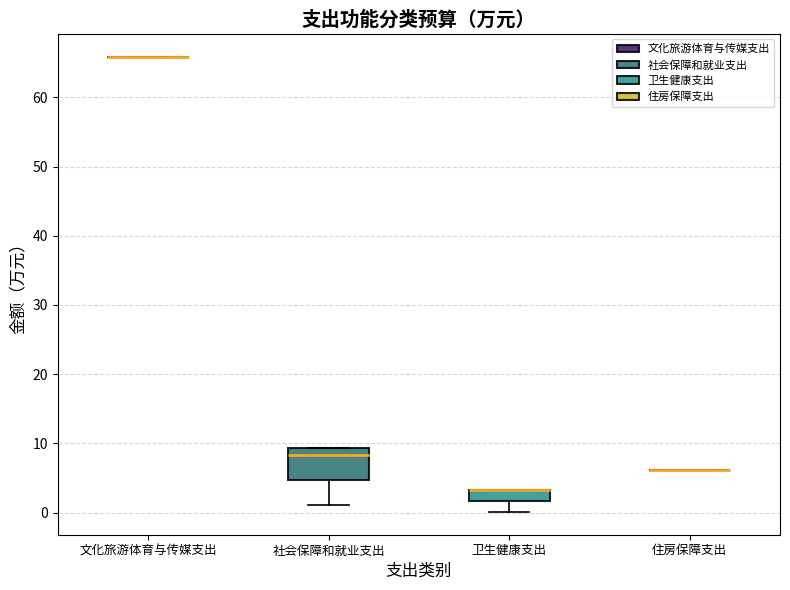

Reading left to right, transcribe this box plot: for each box, give where its median line is, the range the box spans, and where its two whiskers end, as read against the y-axis. The values are not printed on the chart, so give them approximately, as read against the axis.

文化旅游体育与传媒支出: box collapsed to a line at 66, whiskers 66 to 66
社会保障和就业支出: median 8, box 5 to 9, whiskers 1 to 9
卫生健康支出: median 3 (drawn on the box's upper edge), box 2 to 3, whiskers 0 to 3
住房保障支出: box collapsed to a line at 6, whiskers 6 to 6